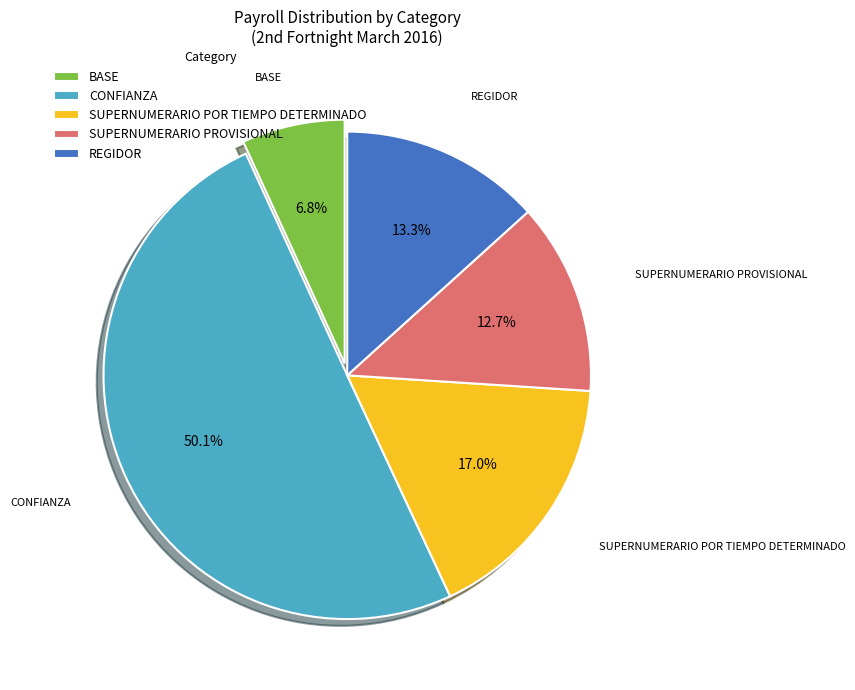

Which category has the smallest portion of the pie?

BASE